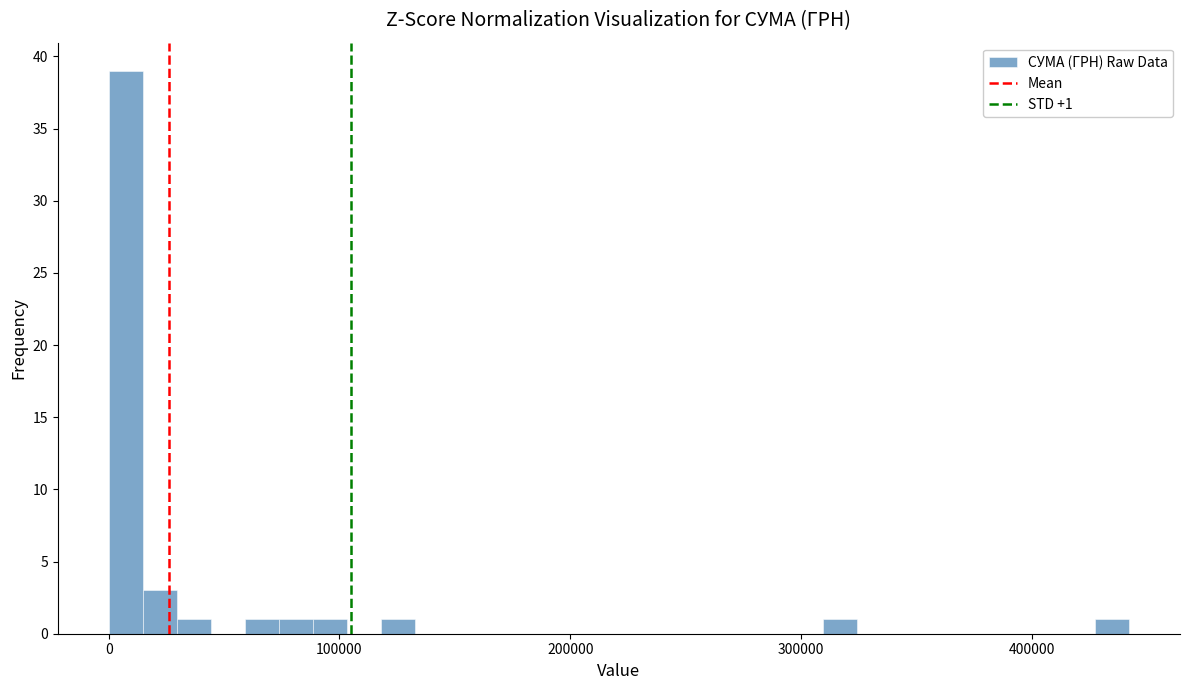

Around what value on the x-axis is the tallest bar? Give the approximate position of its centre, as read against the axis.

10000